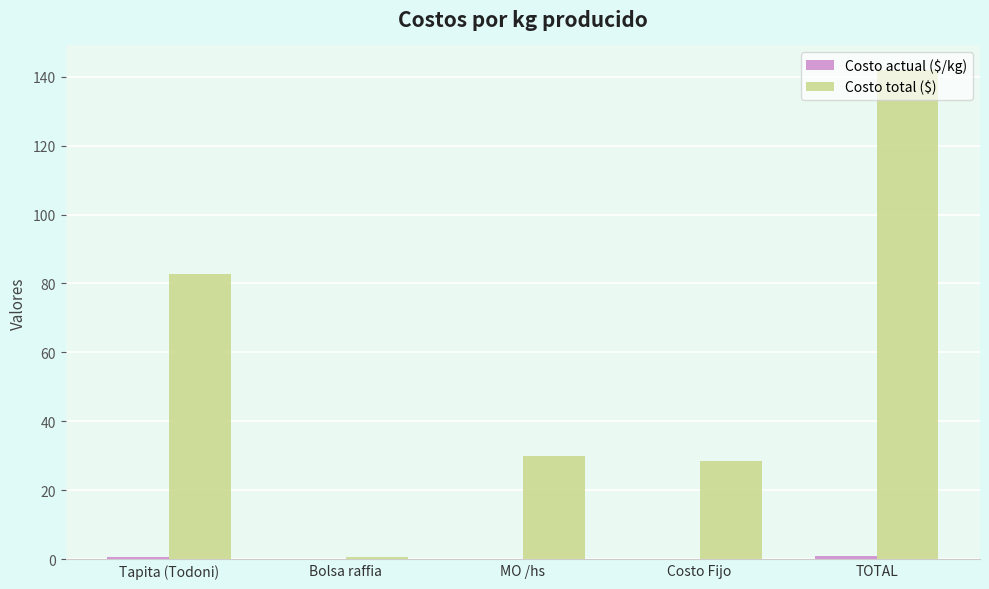

How many categories are shown in the chart?

5